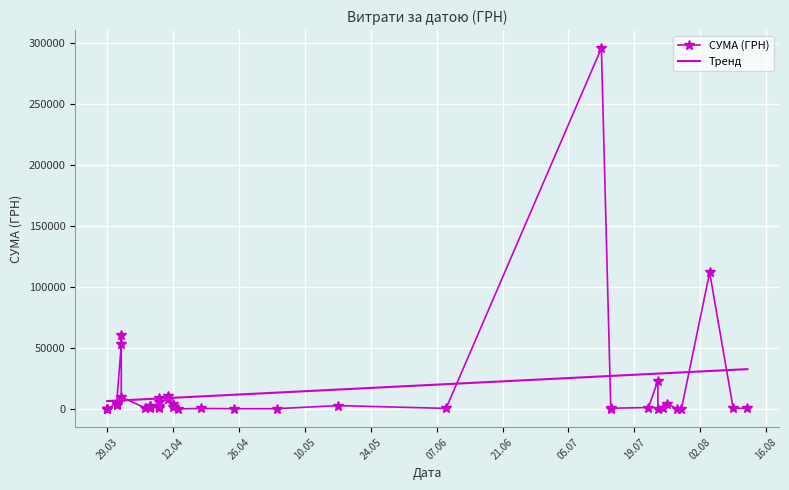

What is the minimum value for Тренд?

6574.8